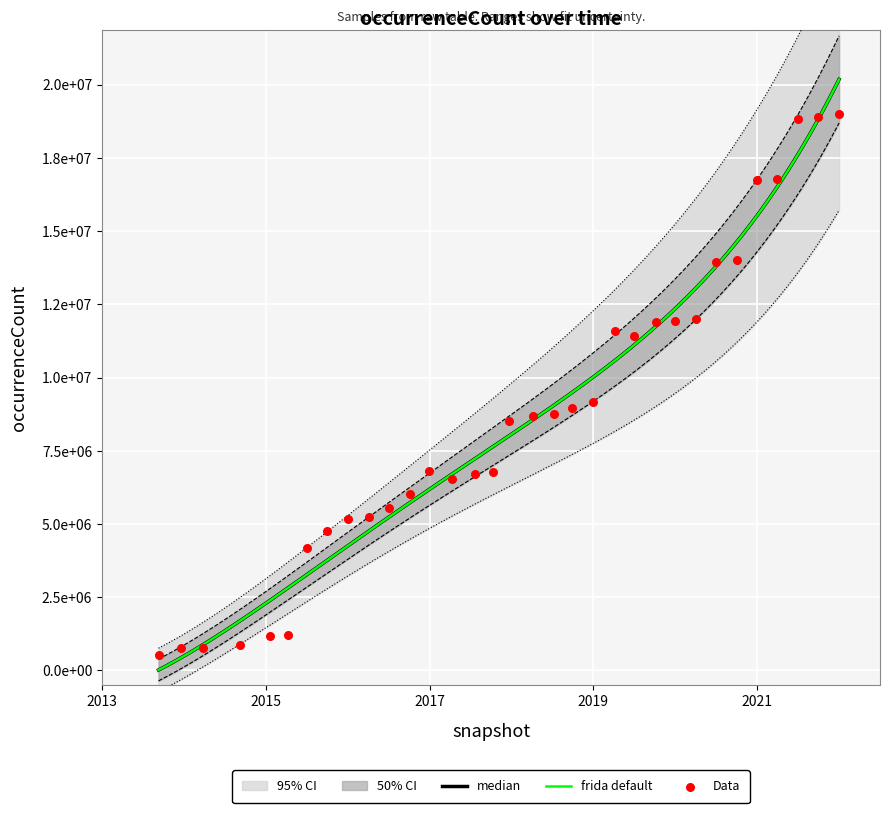

What is the ratio of the value at 2013-09-10 to the value at 2017-10-12?

0.1